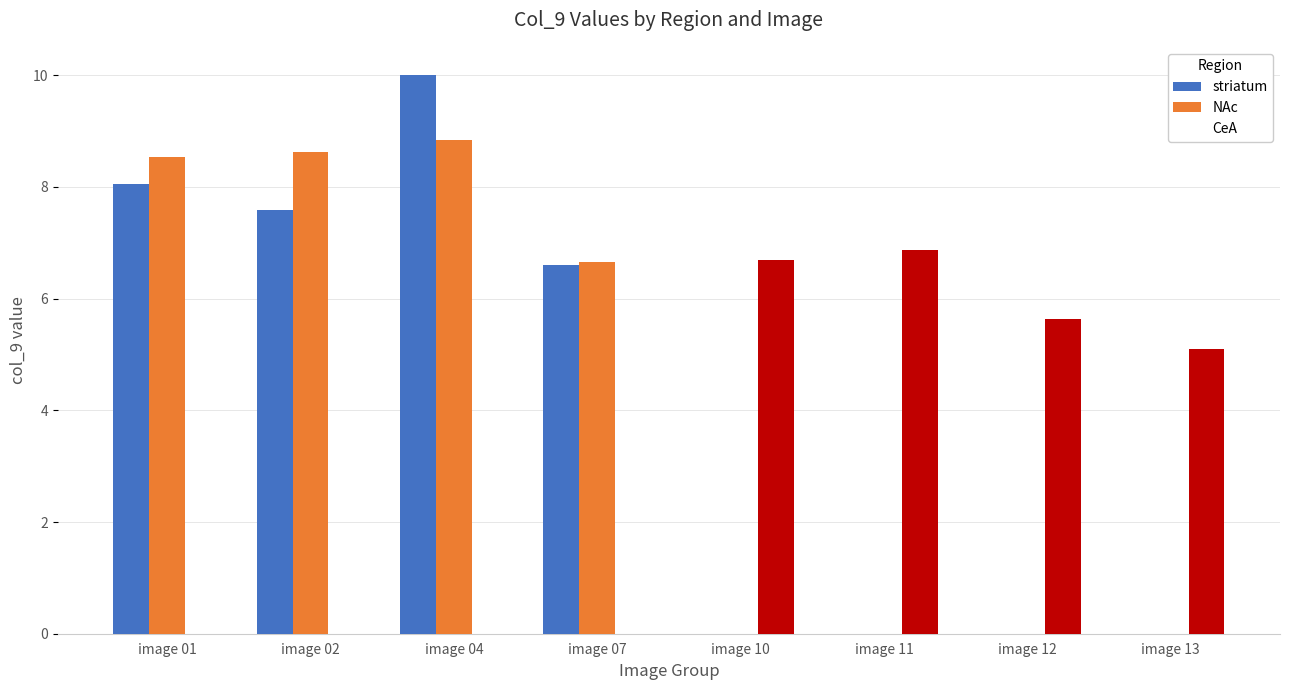

What is the difference between the CeA values at image 10 and image 11?

0.2